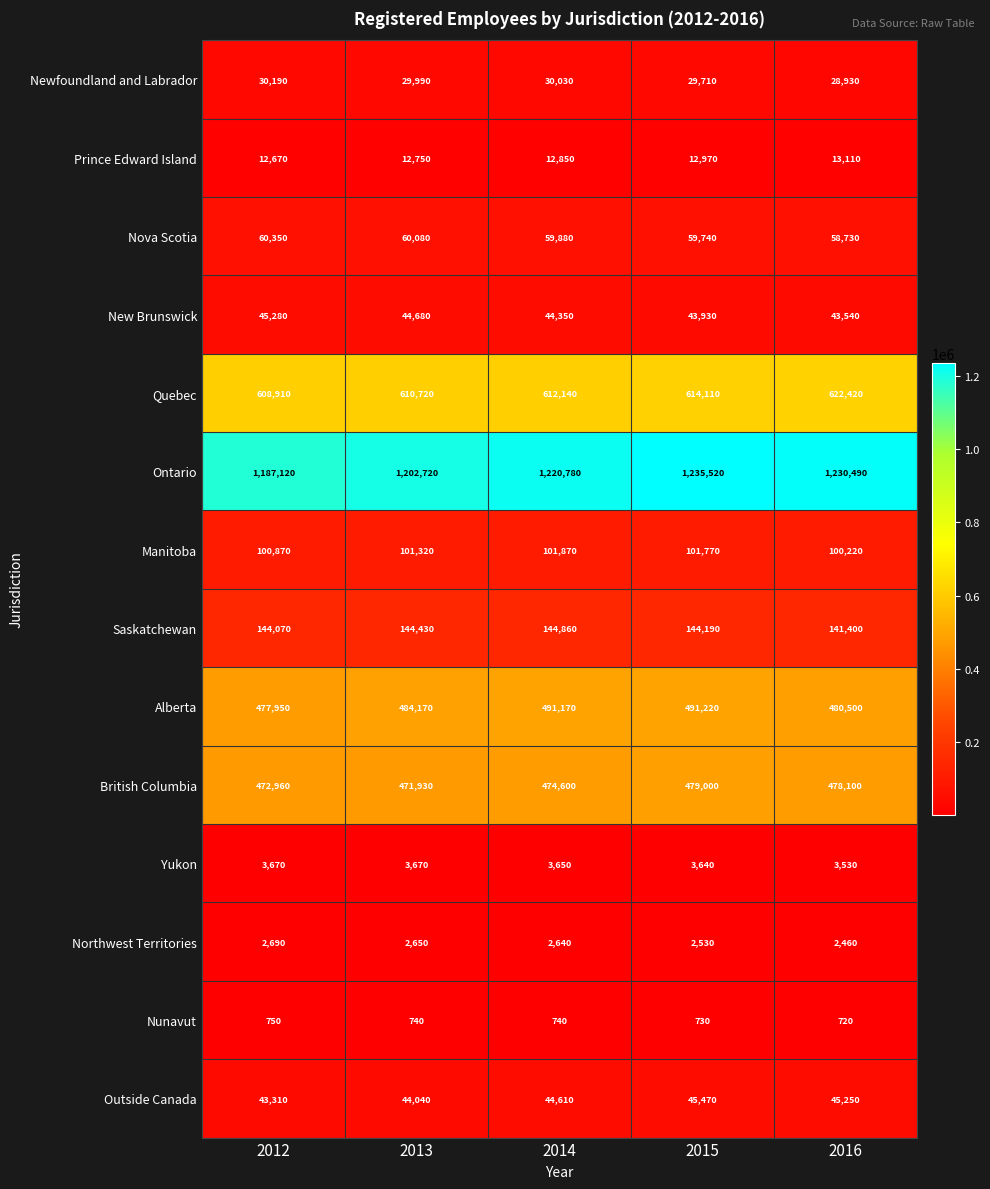

Count the Nunavut values in the range 730 to 740.

3